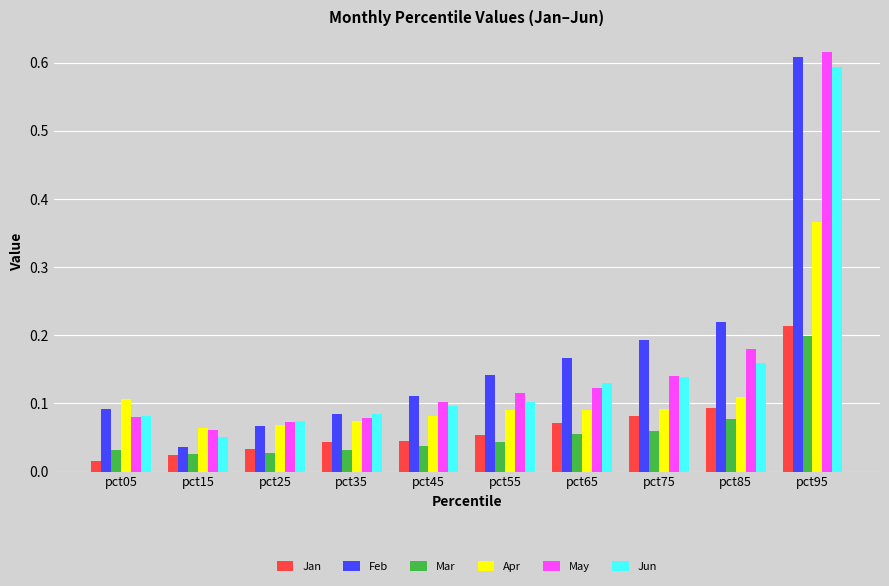

How many distinct data groups are displayed?

6